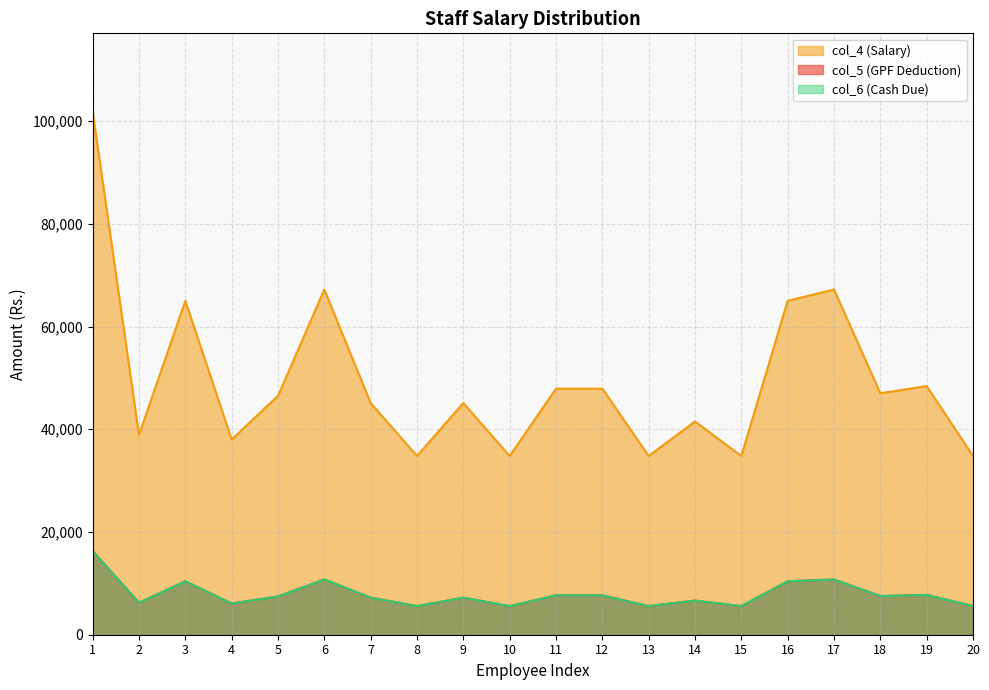

What is the greatest value displayed?

101800